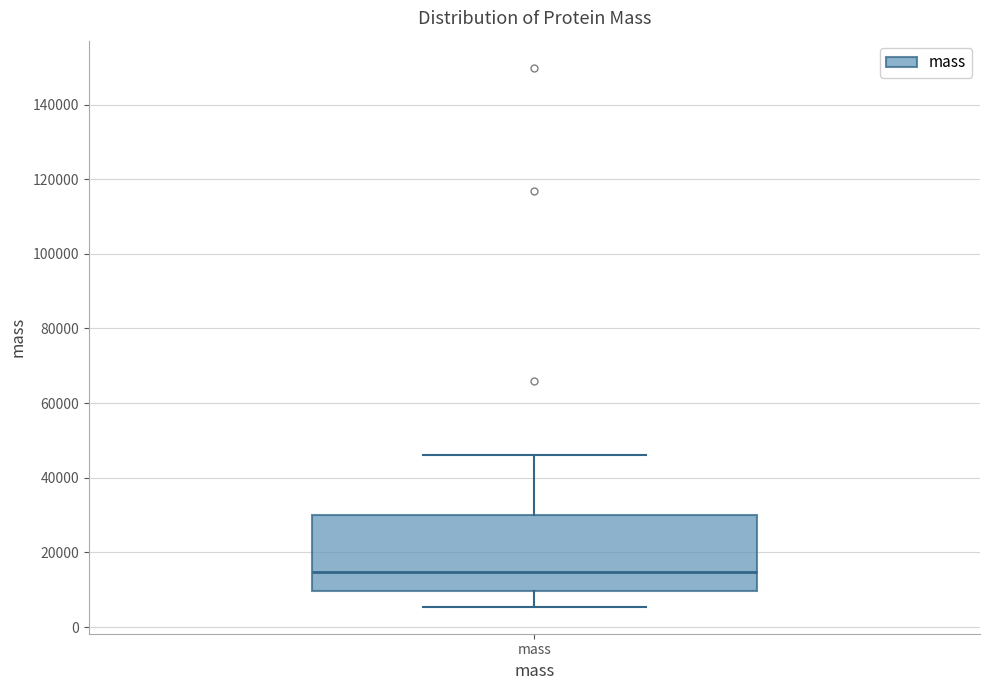

Read this box plot against the y-axis: the position of the median line, the range covered by the box, and the ends of both whiskers. The values are not printed on the chart, so give them approximately, as read against the axis.

median 14000, box 10000 to 30000, whiskers 6000 to 46000